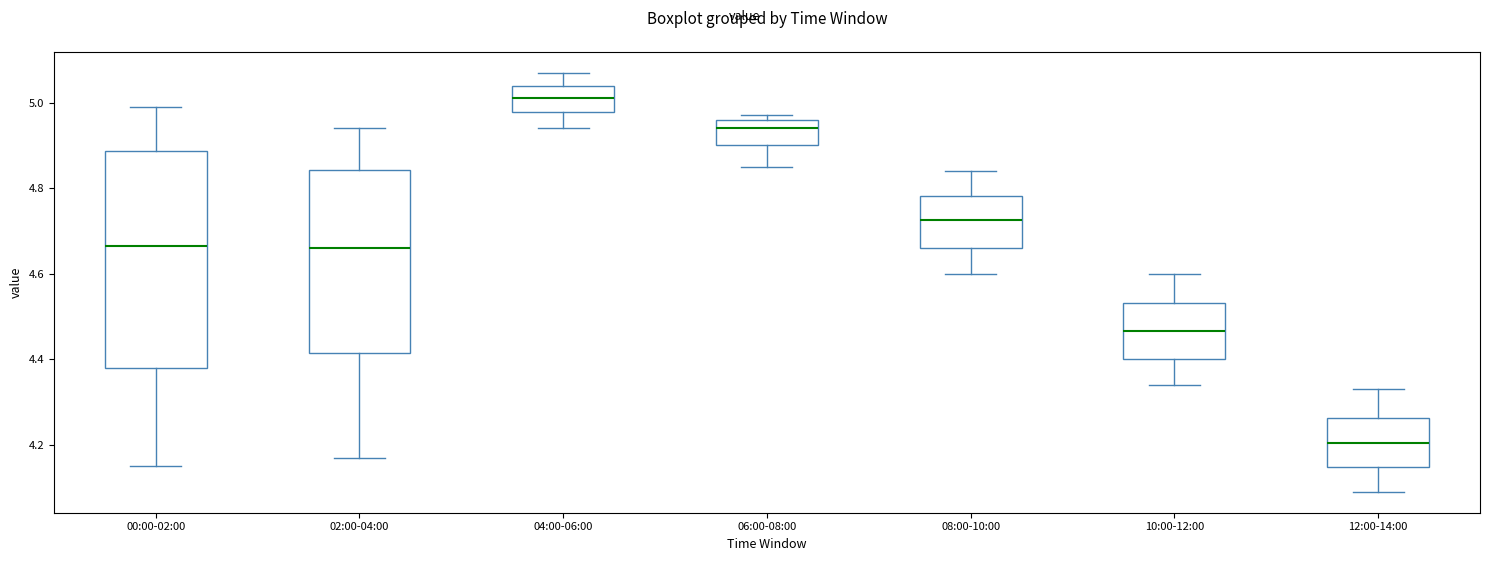

Which box is the tallest, from its lower edge to its upper edge?

00:00-02:00